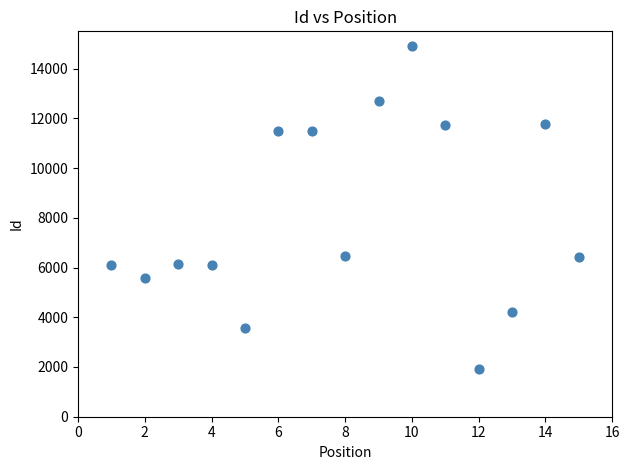

What is the range of Y values (max minus min)?

12998